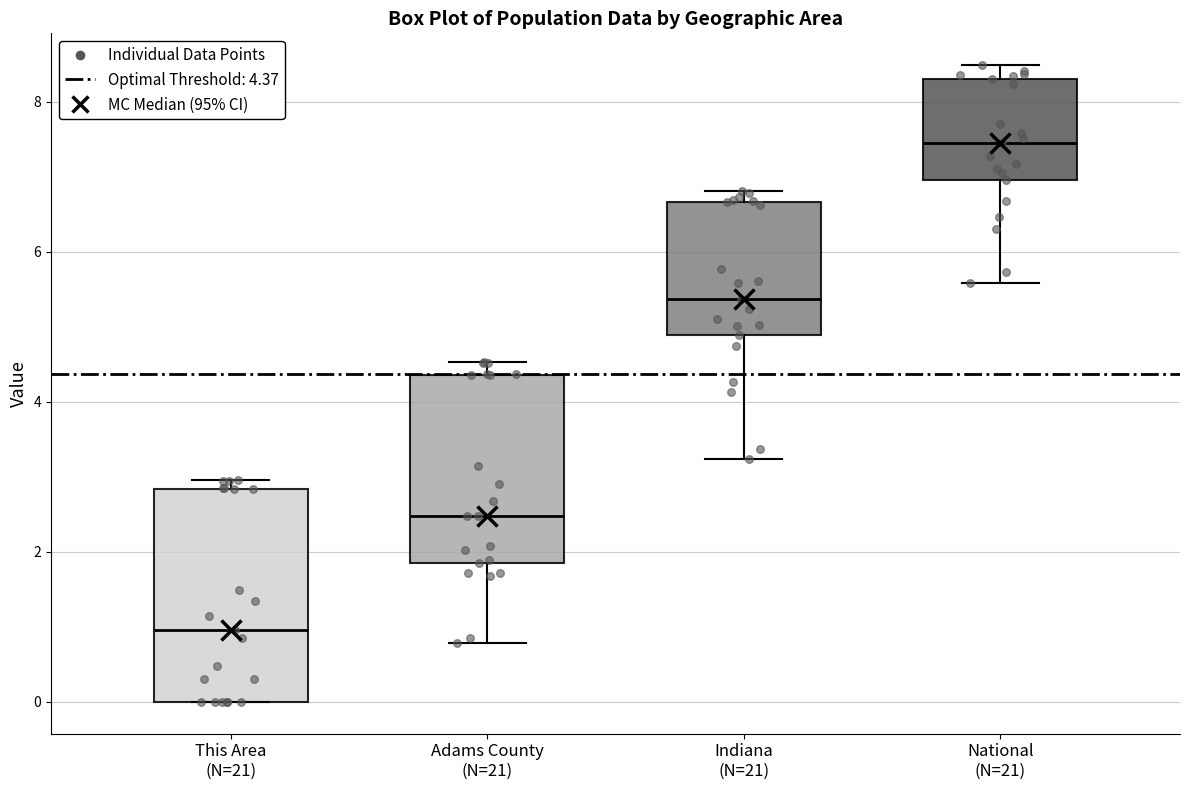

Reading left to right, read every box against the y-axis: the position of its median line, the range the box covers, and the ends of its whiskers. The values are not printed on the chart, so give them approximately, as read against the axis.

This Area (N=21): median 1.0, box 0.0 to 2.8, whiskers 0.0 to 3.0
Adams County (N=21): median 2.4, box 1.8 to 4.4, whiskers 0.8 to 4.6
Indiana (N=21): median 5.4, box 4.8 to 6.6, whiskers 3.2 to 6.8
National (N=21): median 7.4, box 7.0 to 8.4, whiskers 5.6 to 8.4 (just above the box's upper edge)